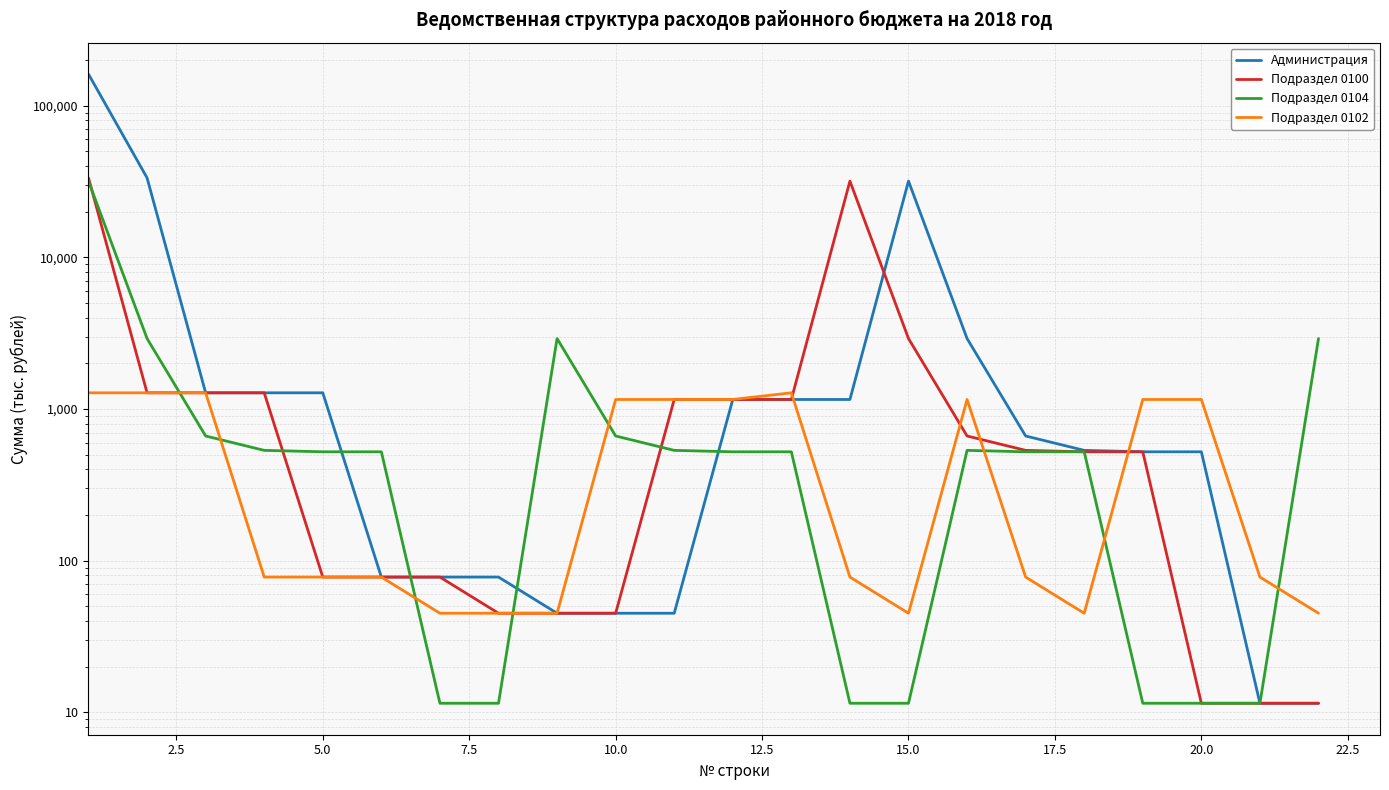

Does the chart display data point markers on the line(s)?

No